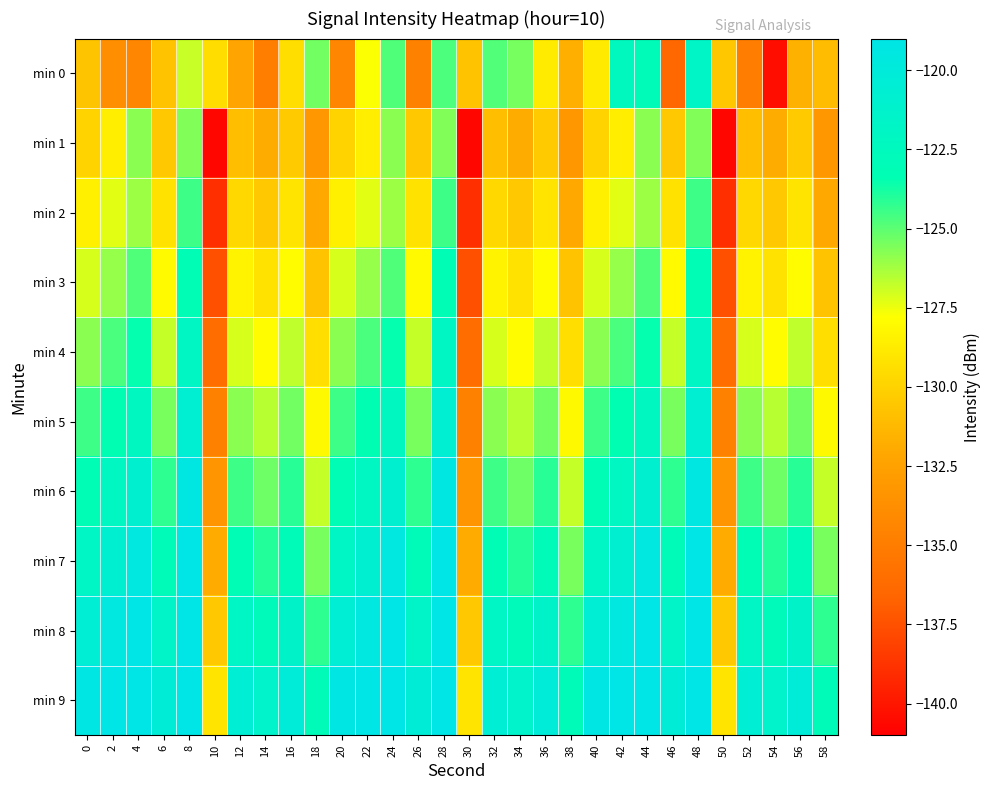

What is the greatest value displayed?

-115.5